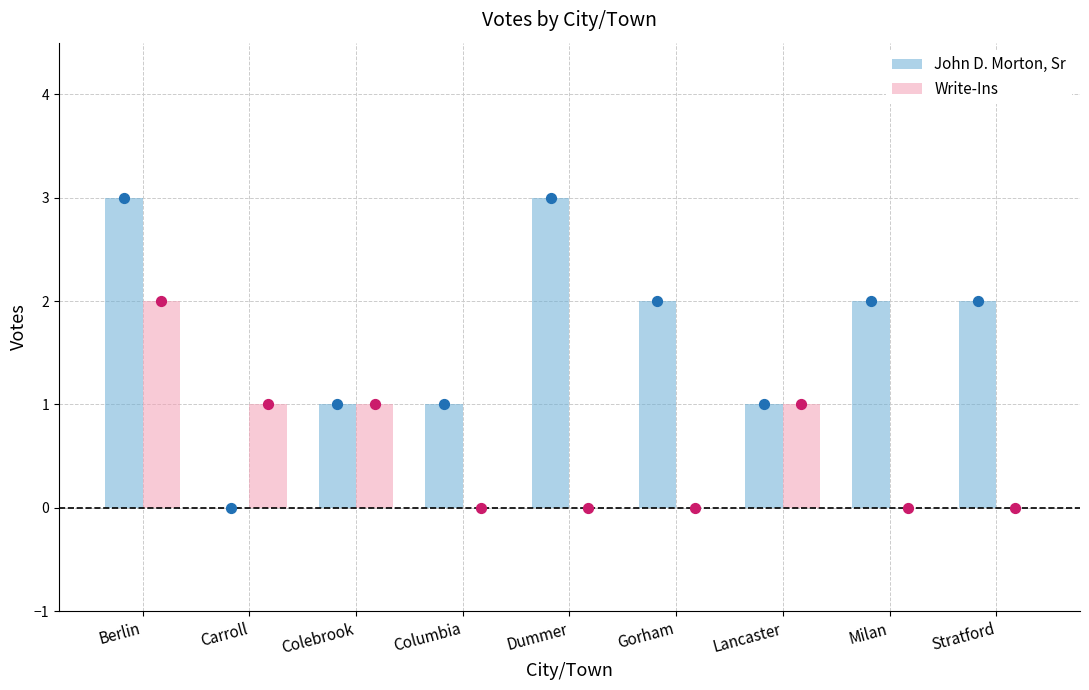

At which category is the sum across all series the highest?

Berlin